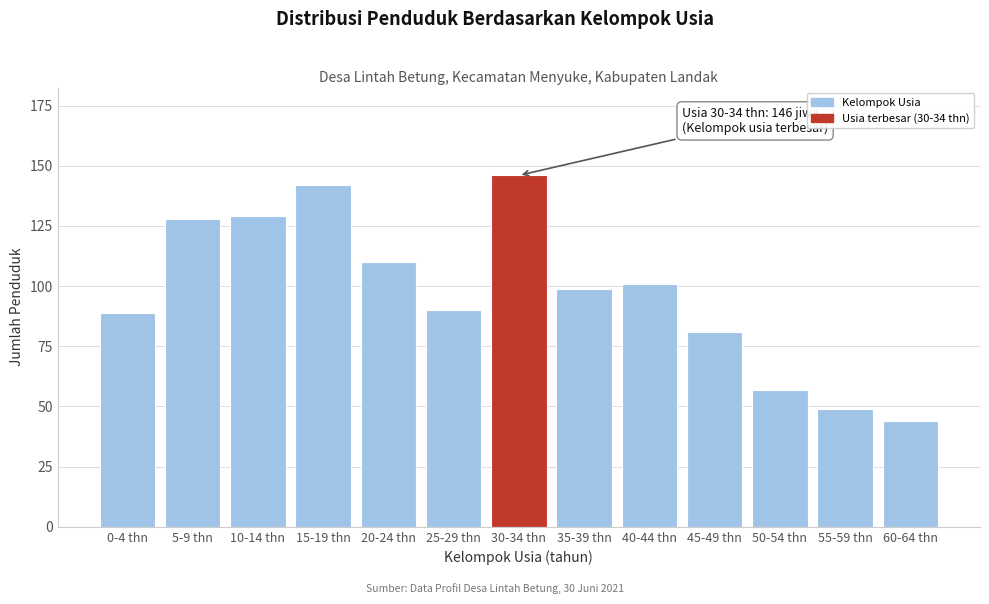

Reading left to right, transcribe all the data shown in this chart.

89	128	129	142	110	90	146	99	101	81	57	49	44